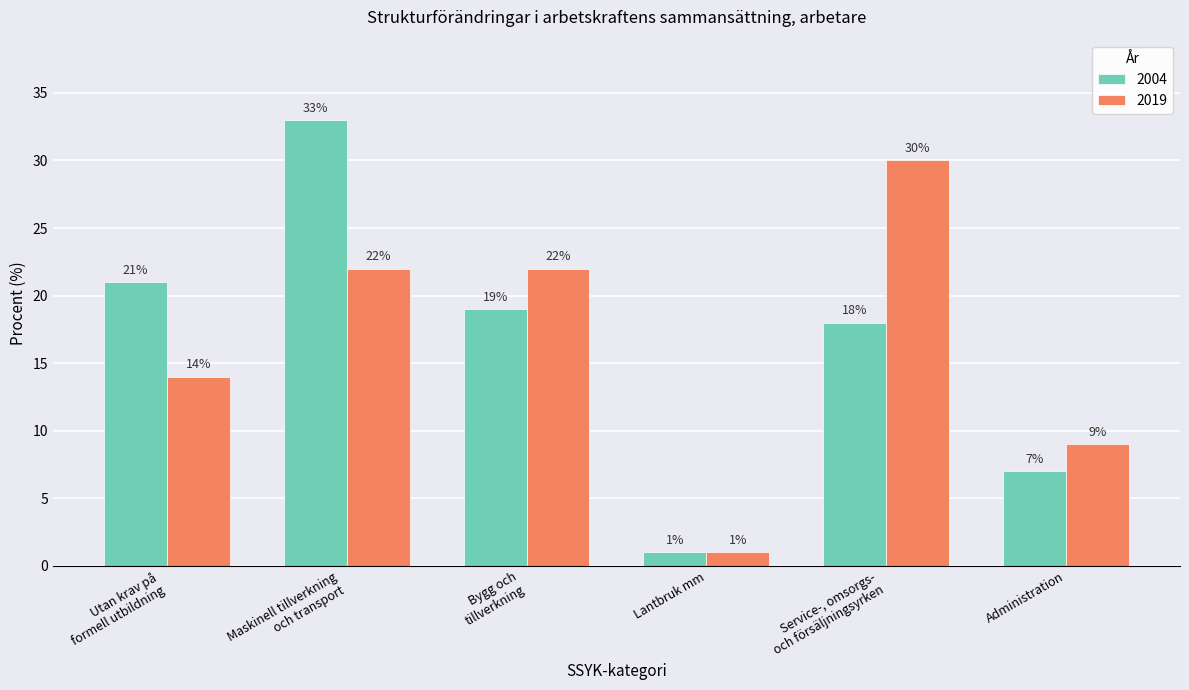

Reading left to right, transcribe all the data shown in this chart.

2004: 21	33	19	1	18	7
2019: 14	22	22	1	30	9